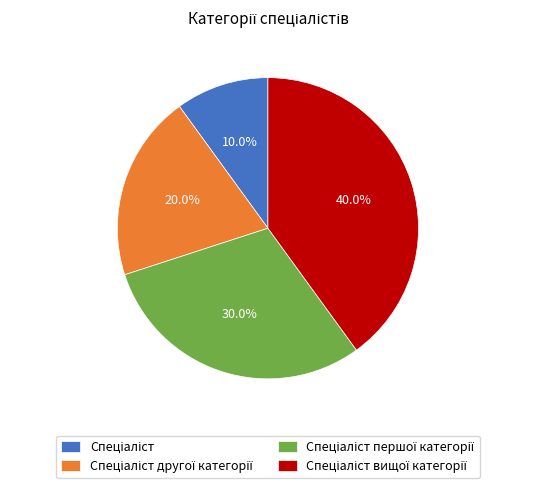

Is there a majority slice in this chart?

No